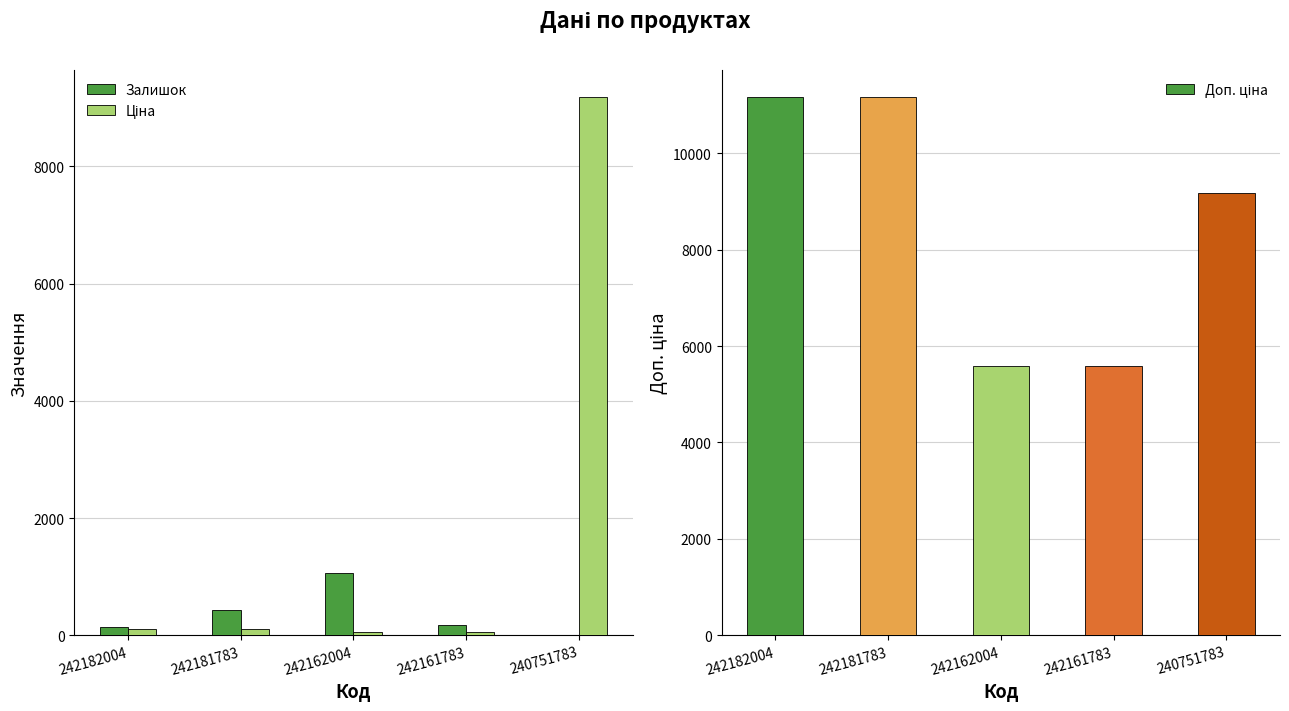

What is the spread (max minus min) of values at 242161783?

5529.1